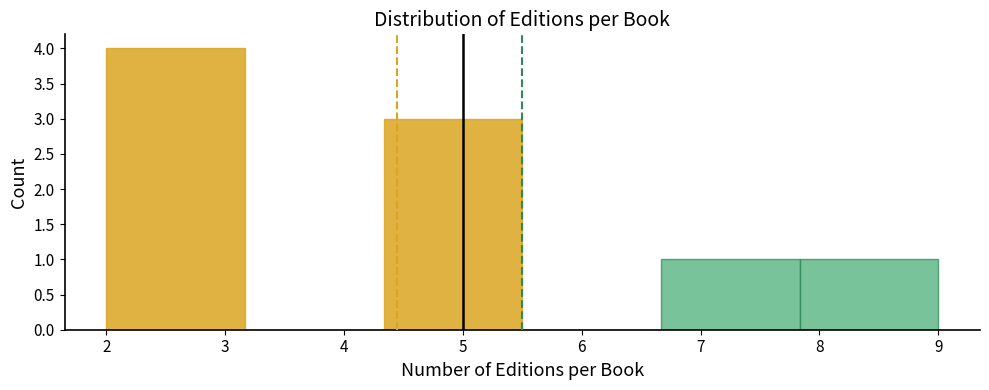

Which range on the x-axis has the tallest bar?

2.0 to 3.2